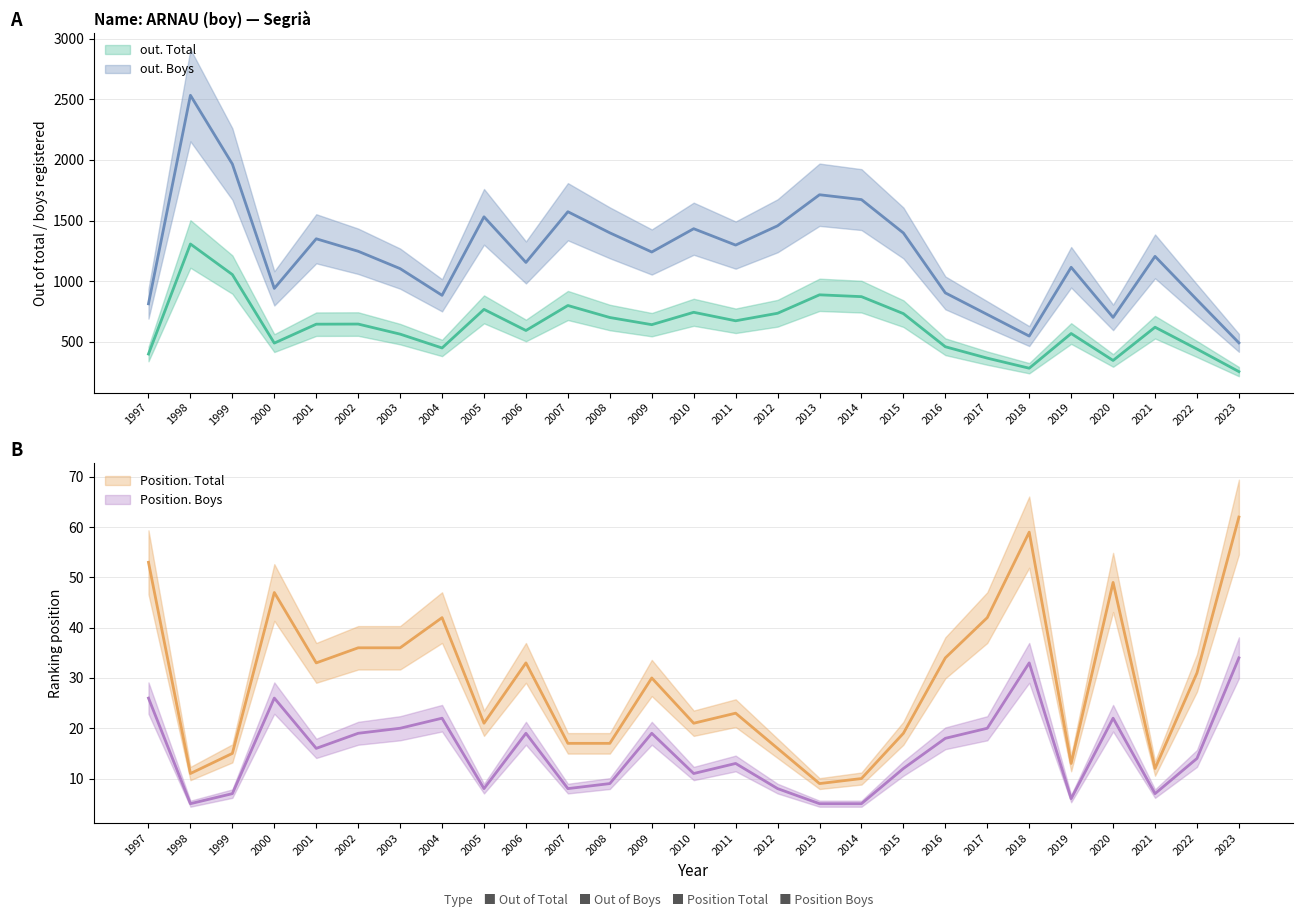

How many distinct data groups are displayed?

4